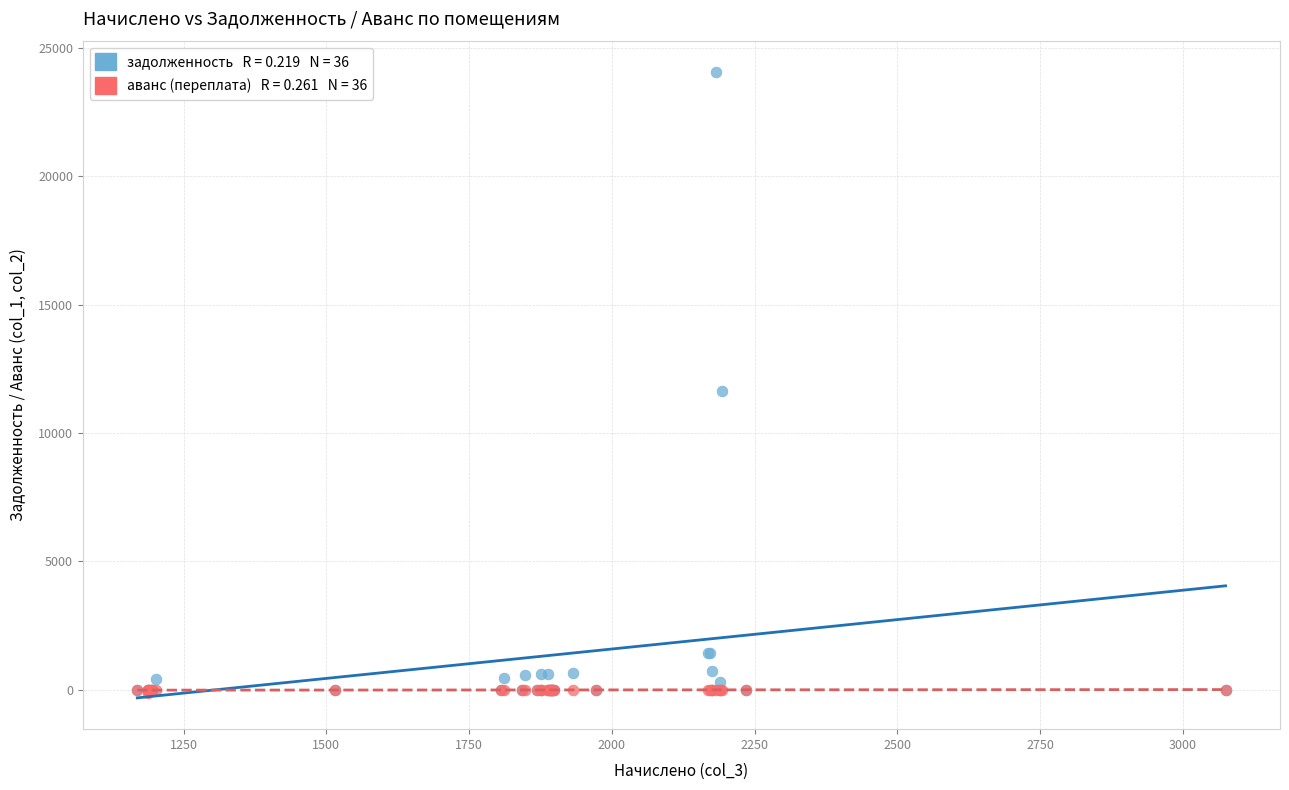

Across all series, what Y value is closest to 11971?

11641.9